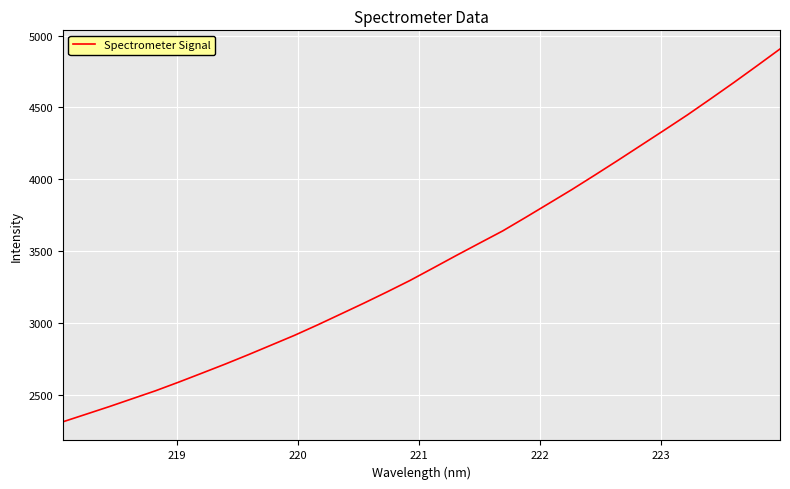

What is the difference between the maximum and minimum values?

2590.6